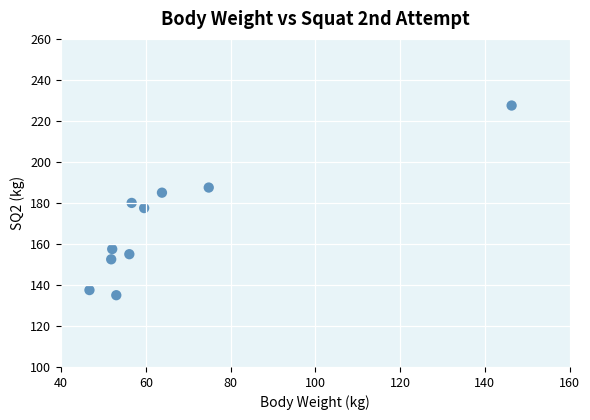

What is the range of Y values (max minus min)?

92.5